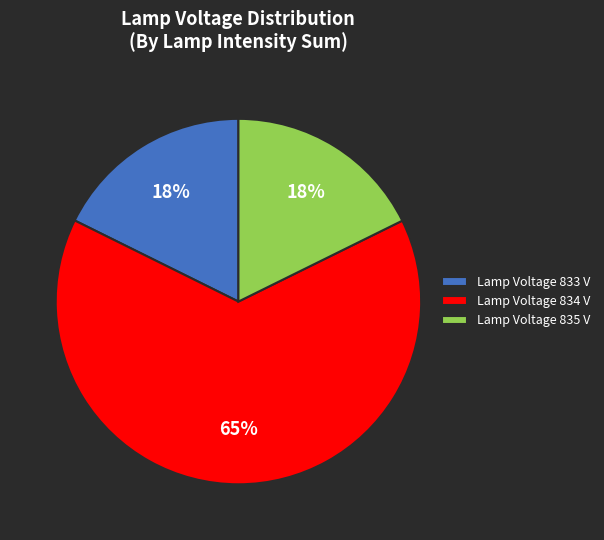

To the nearest percent, what is the average slice percentage?

33%